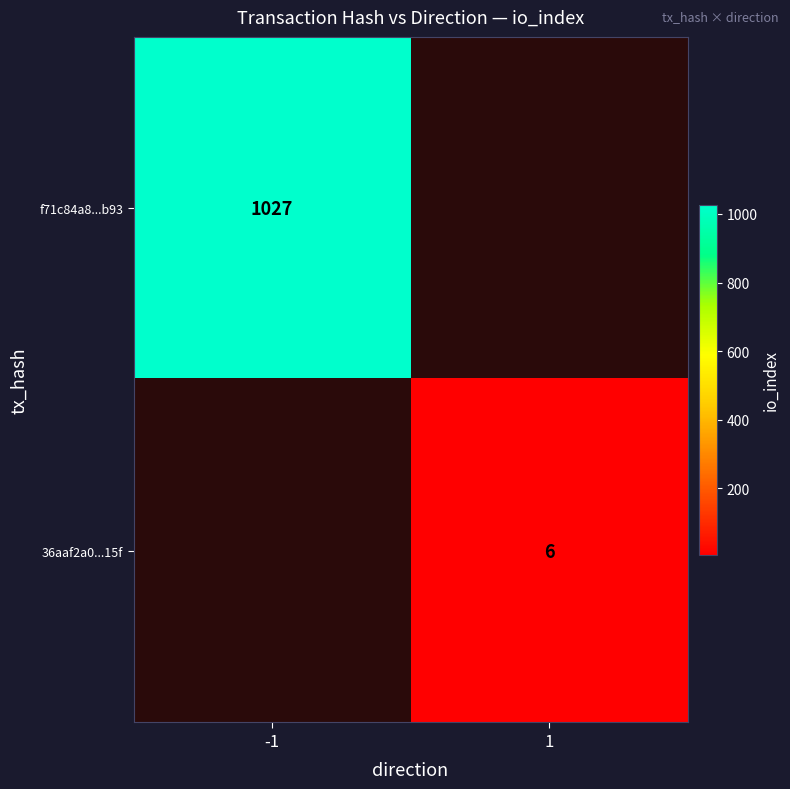

True or false: f71c84a8...b93 has a value of 1840 at -1.

False